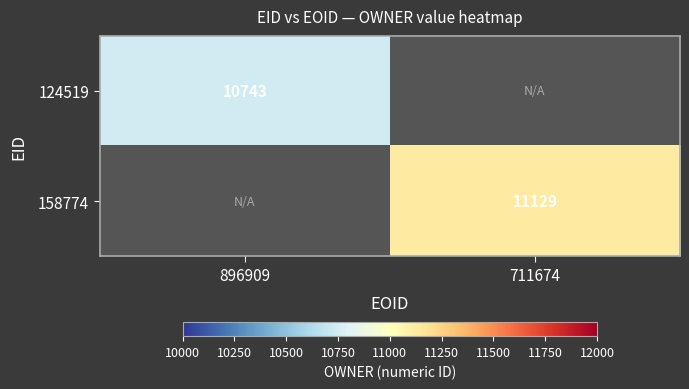

True or false: 158774 has a value of 11129 at 711674.

True